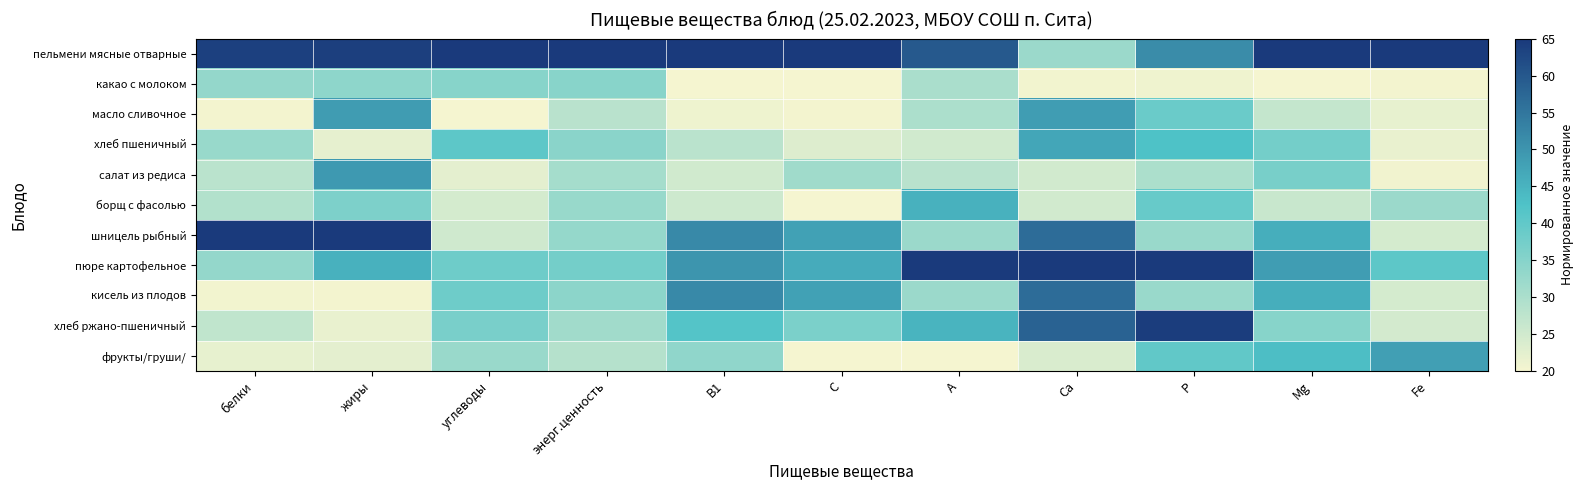

What is the smallest value displayed?

20.0